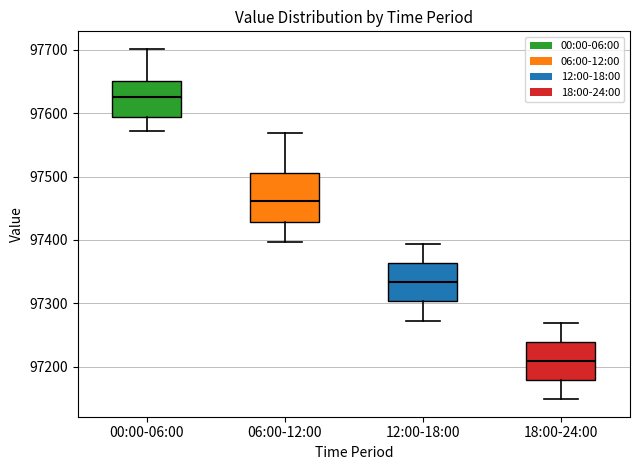

Reading left to right, transcribe this box plot: for each box, give where its median line is, the range the box spans, and where its two whiskers end, as read against the y-axis. The values are not printed on the chart, so give them approximately, as read against the axis.

00:00-06:00: median 97630, box 97590 to 97650, whiskers 97570 to 97700
06:00-12:00: median 97460, box 97430 to 97510, whiskers 97400 to 97570
12:00-18:00: median 97330, box 97300 to 97360, whiskers 97270 to 97390
18:00-24:00: median 97210, box 97180 to 97240, whiskers 97150 to 97270